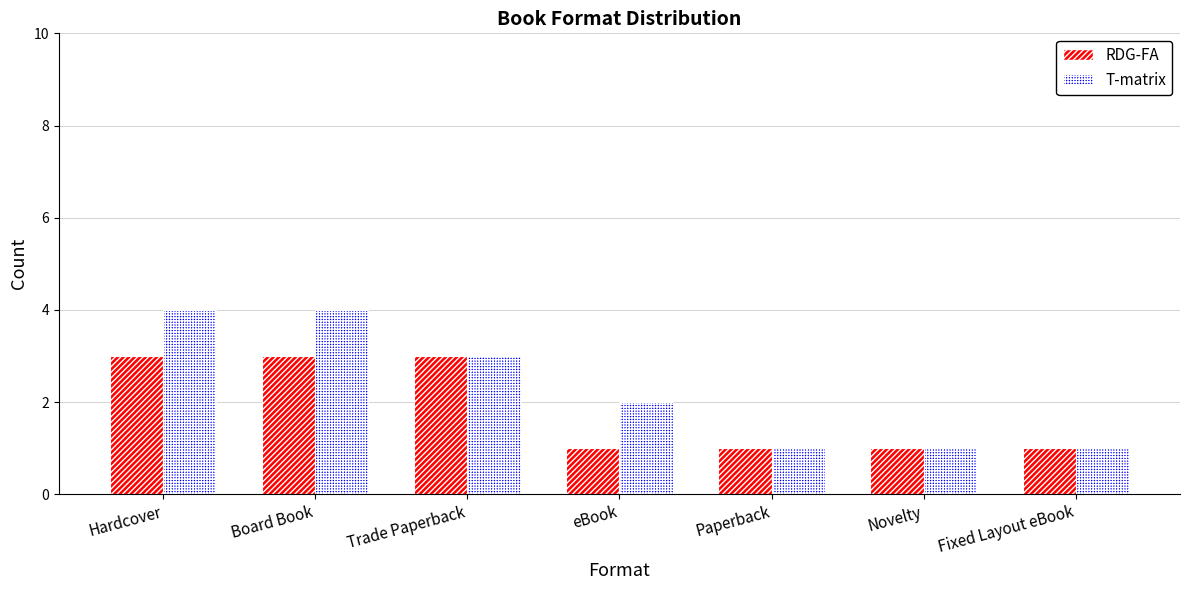

How many categories are shown in the chart?

7